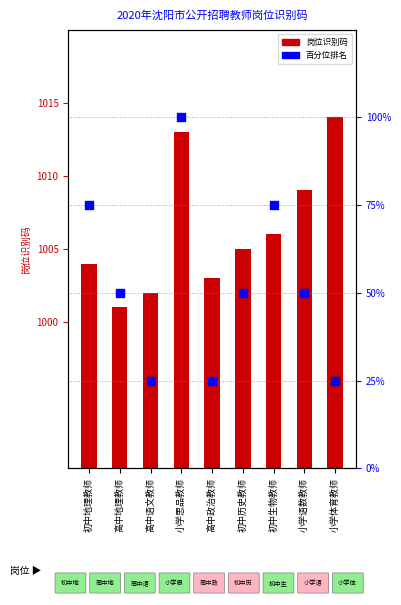

What are all the series names shown in the legend?

岗位识别码, 百分位排名